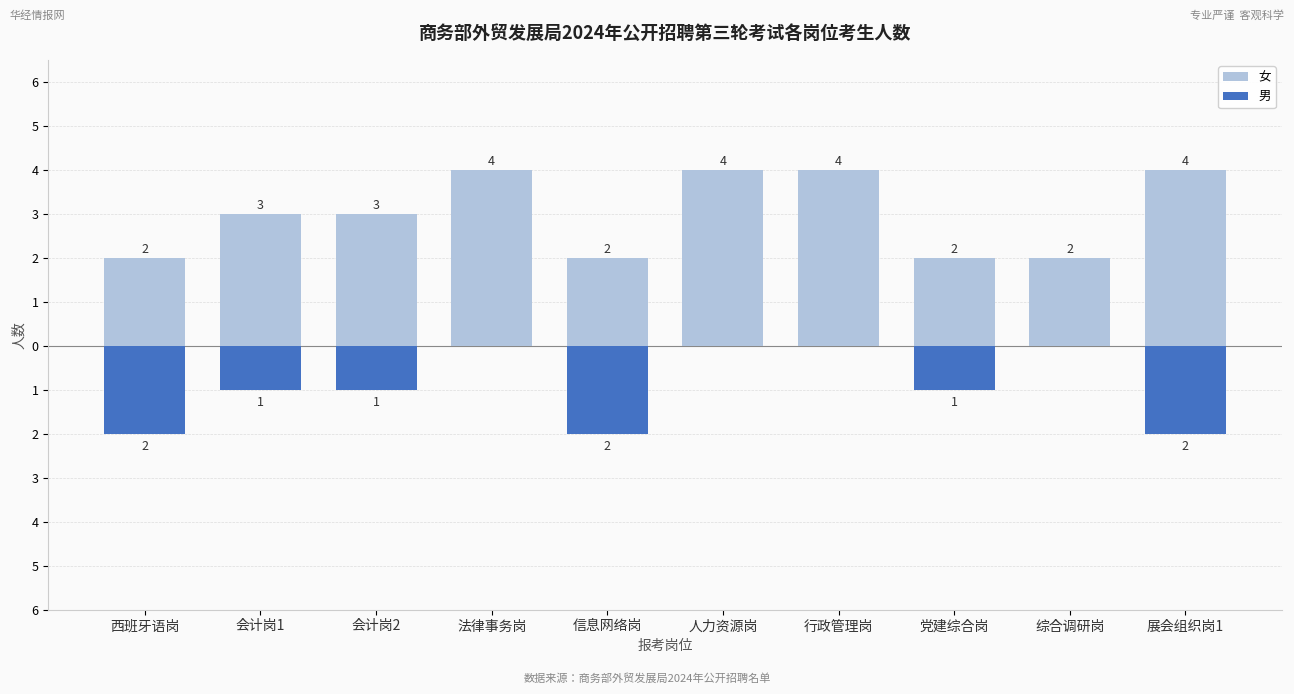

At which label does 男 first exceed -1?

法律事务岗